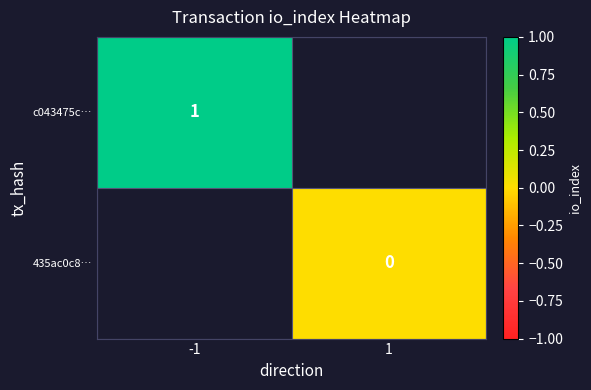

Is it true that c043475c… equals 1 at -1?

True